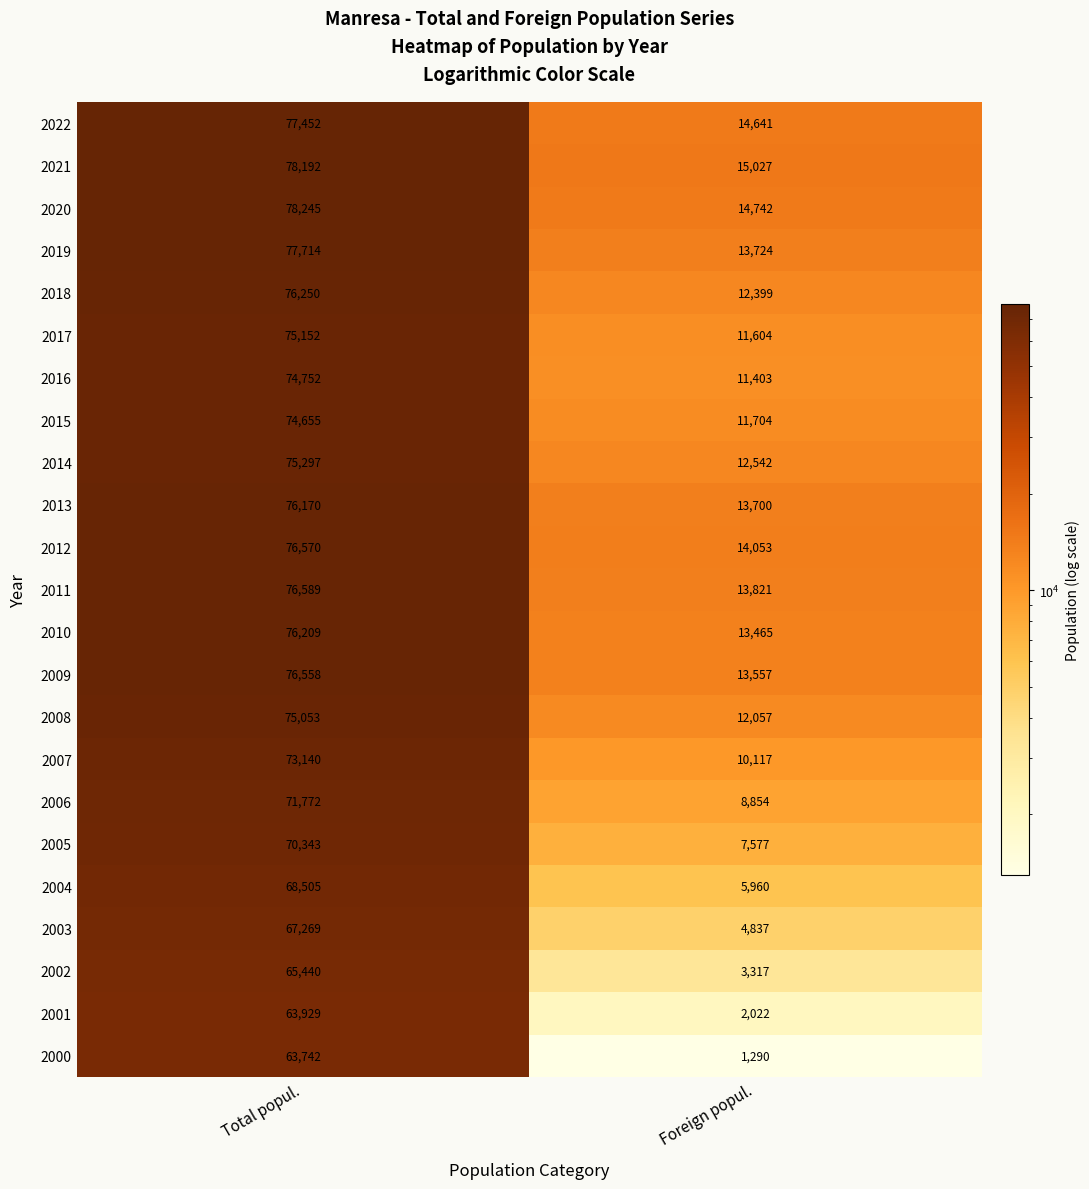

Count the number of categories in the chart.

2